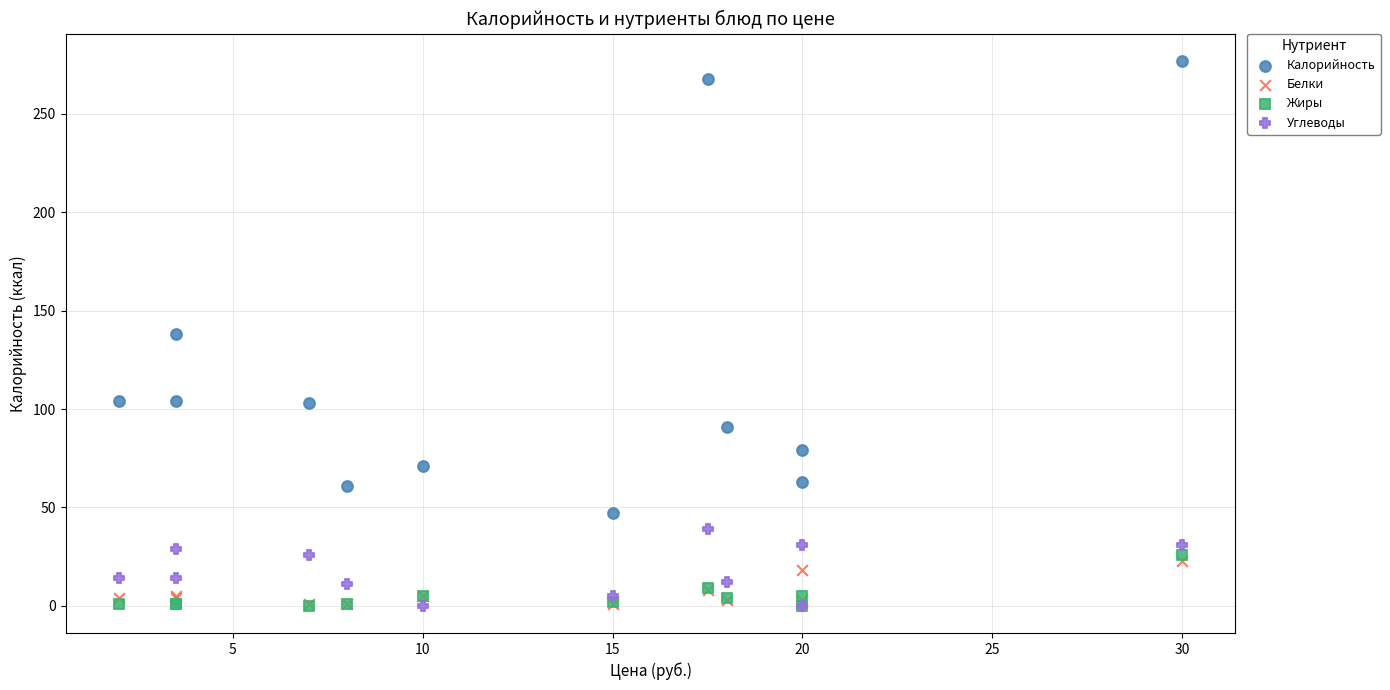

In the Калорийность series, what Y value is closest to 162?

138